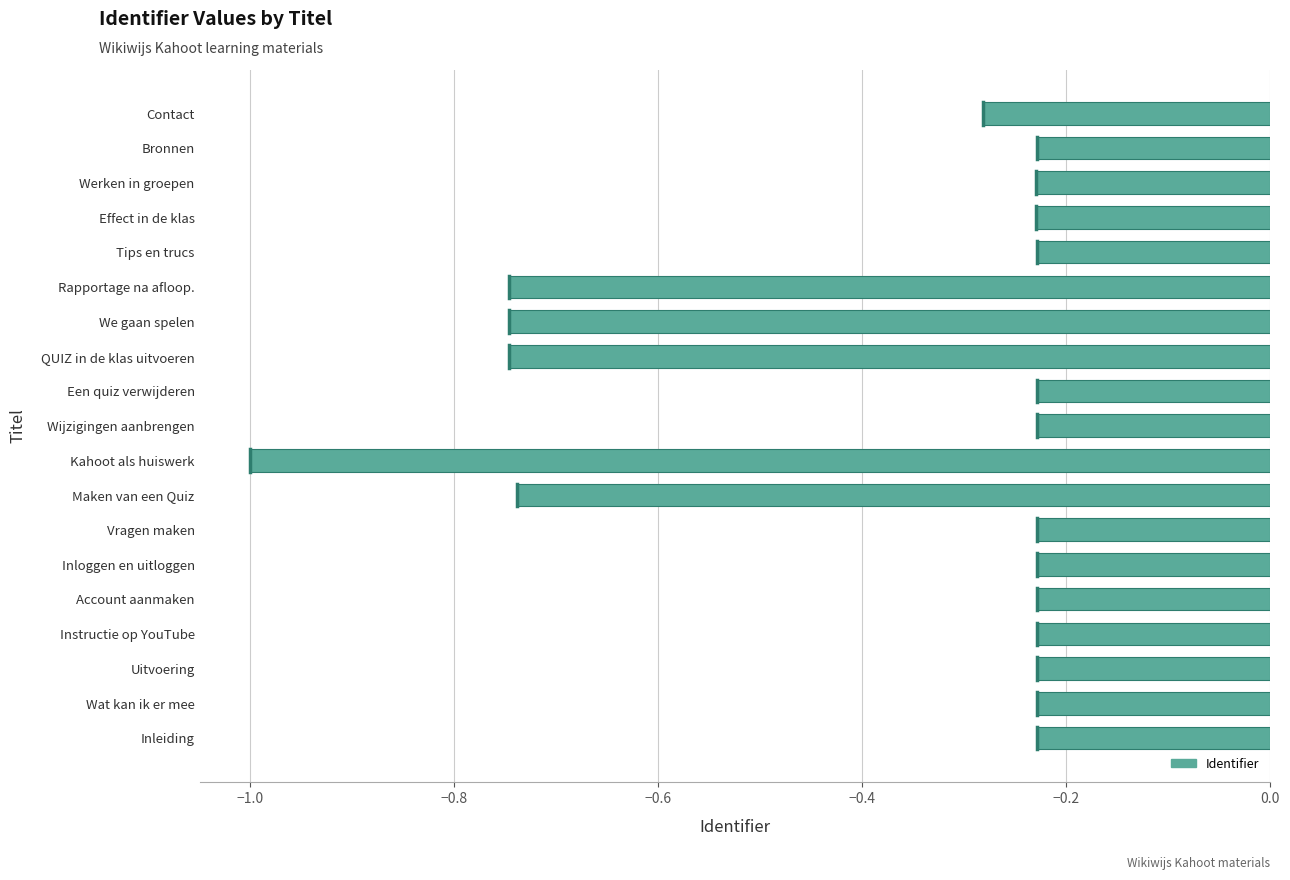

What is the difference between the second highest and minimum values?

0.8